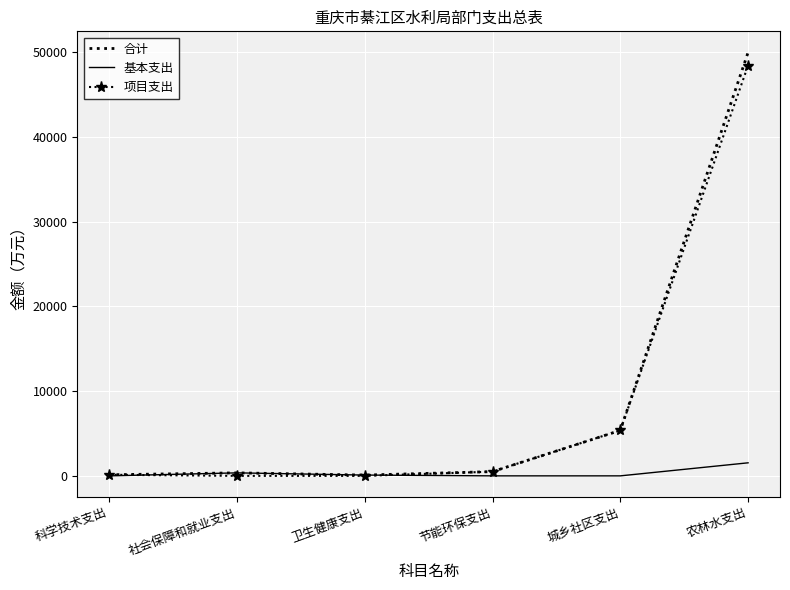

The 合计 series shows 9502.0 at 城乡社区支出. True or false?

False